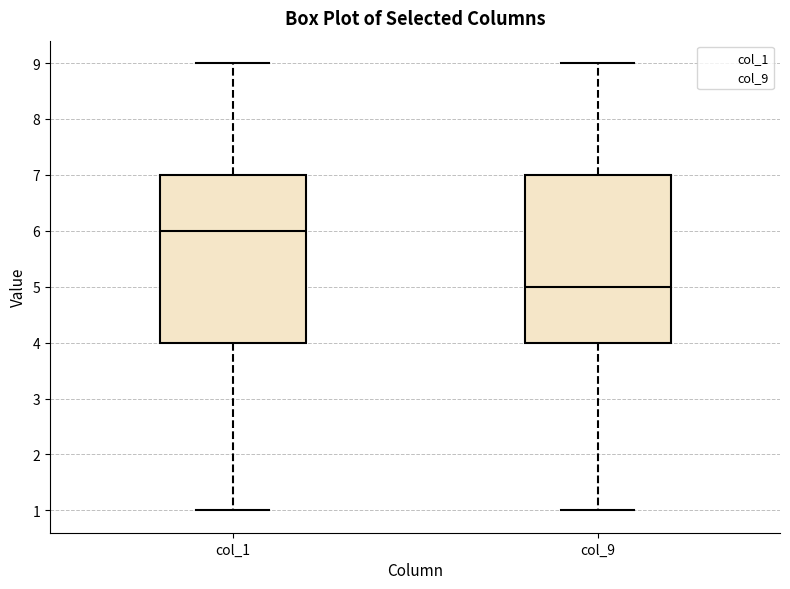

Reading left to right, transcribe this box plot: for each box, give where its median line is, the range the box spans, and where its two whiskers end, as read against the y-axis. The values are not printed on the chart, so give them approximately, as read against the axis.

col_1: median 6, box 4 to 7, whiskers 1 to 9
col_9: median 5, box 4 to 7, whiskers 1 to 9